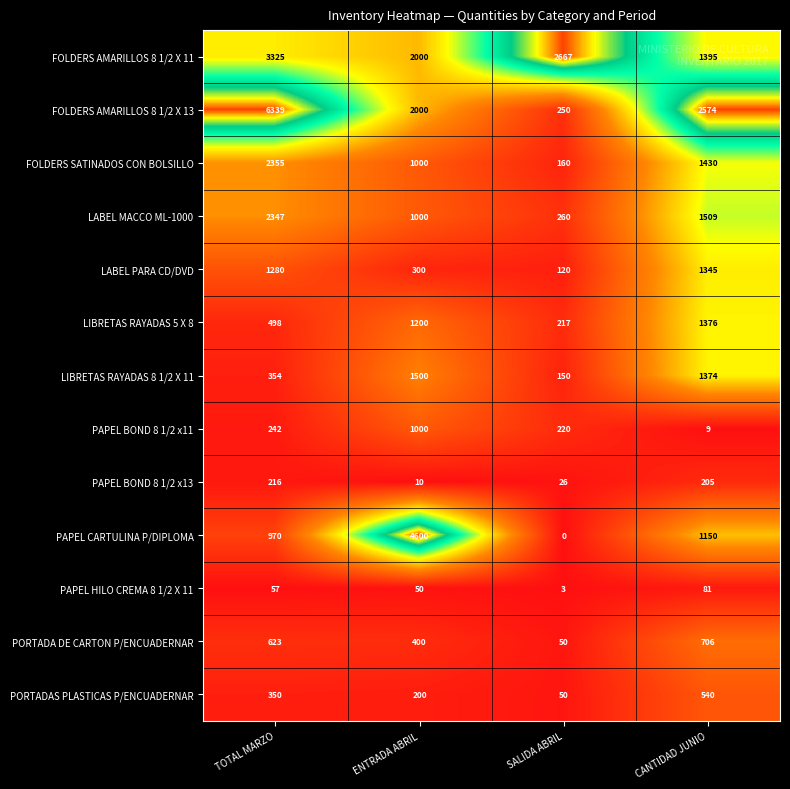

Which series has the largest range (max minus min)?

FOLDERS AMARILLOS 8 1/2 X 13